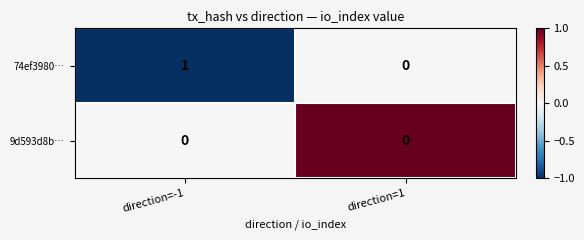

Between direction=-1 and direction=1, which series saw the biggest shift?

74ef3980…